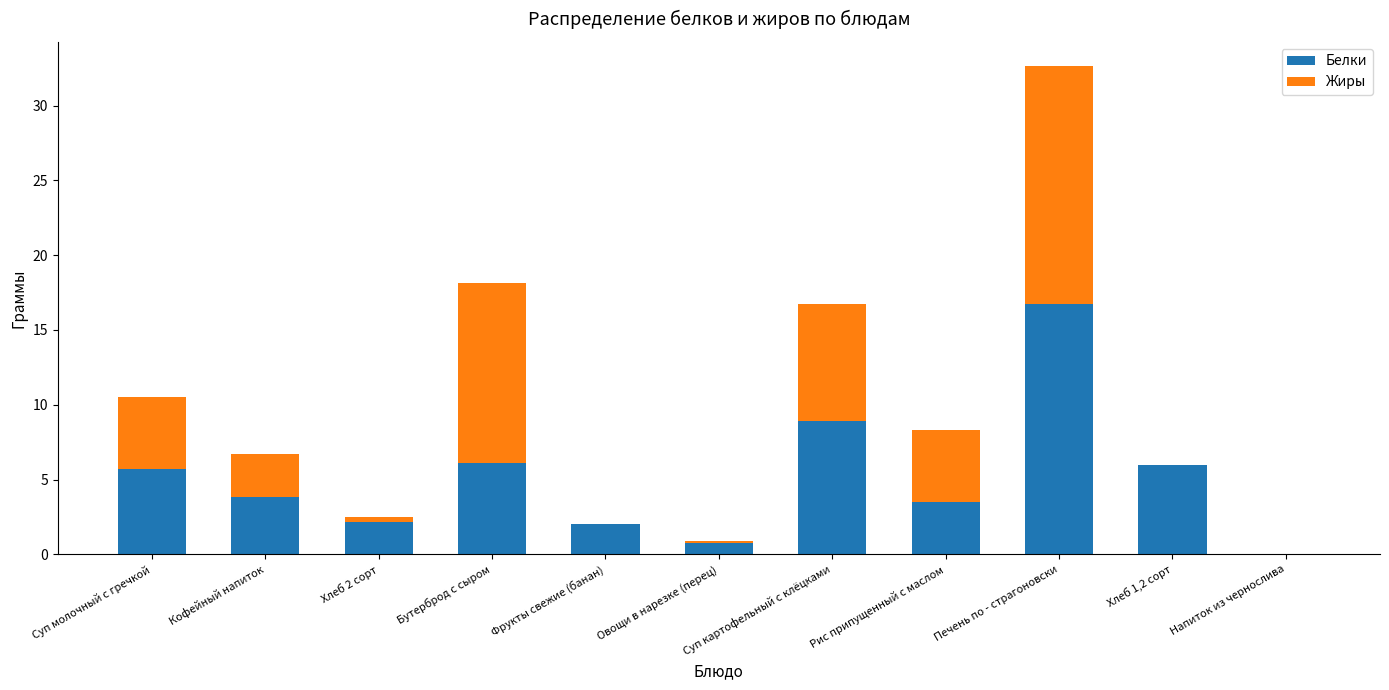

True or false: Белки has a value of 0.7 at Фрукты свежие (банан).

False